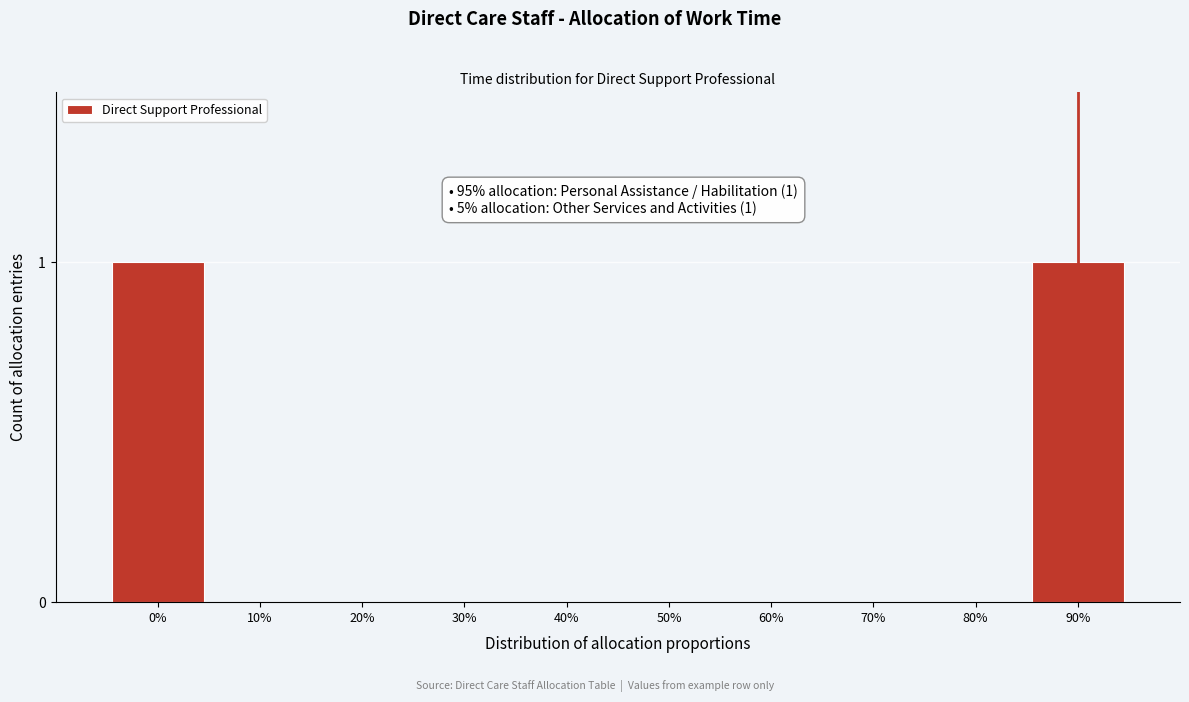

Reading right to left, extract all data points from this chart.

90%=1	80%=0	70%=0	60%=0	50%=0	40%=0	30%=0	20%=0	10%=0	0%=1